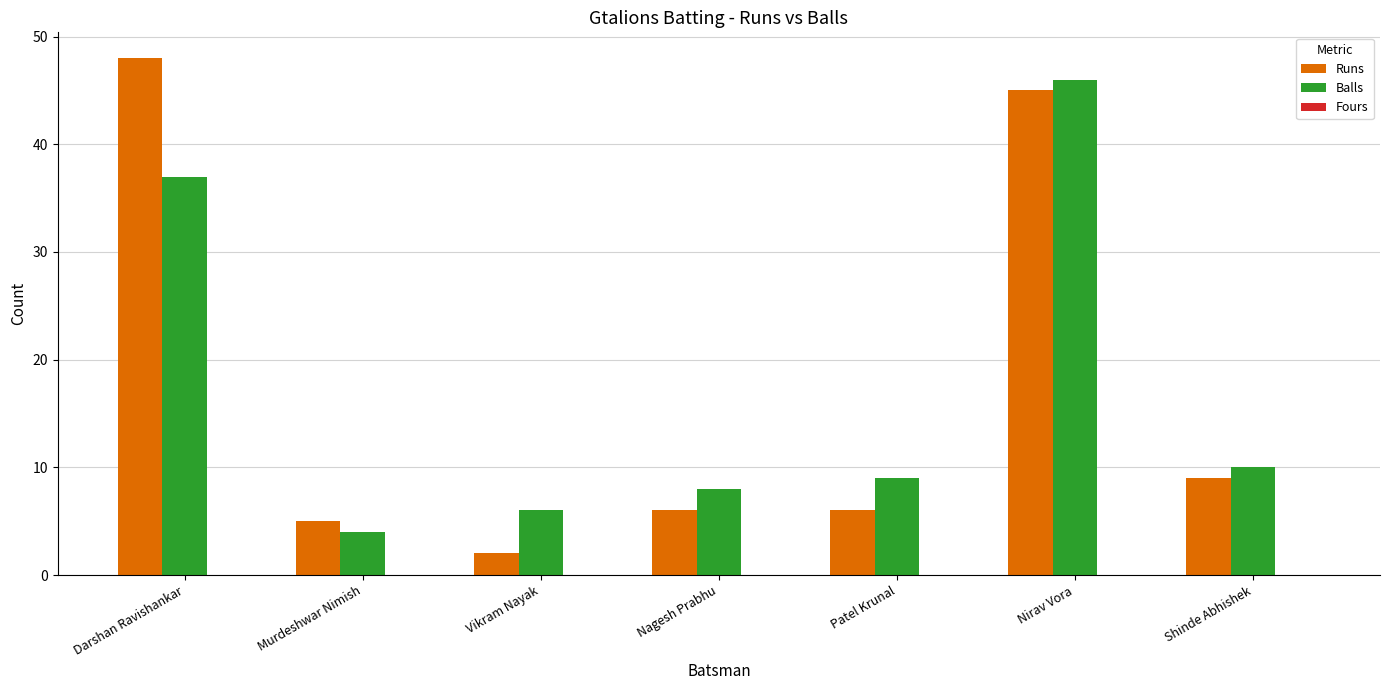

What is the minimum value for Balls?

4